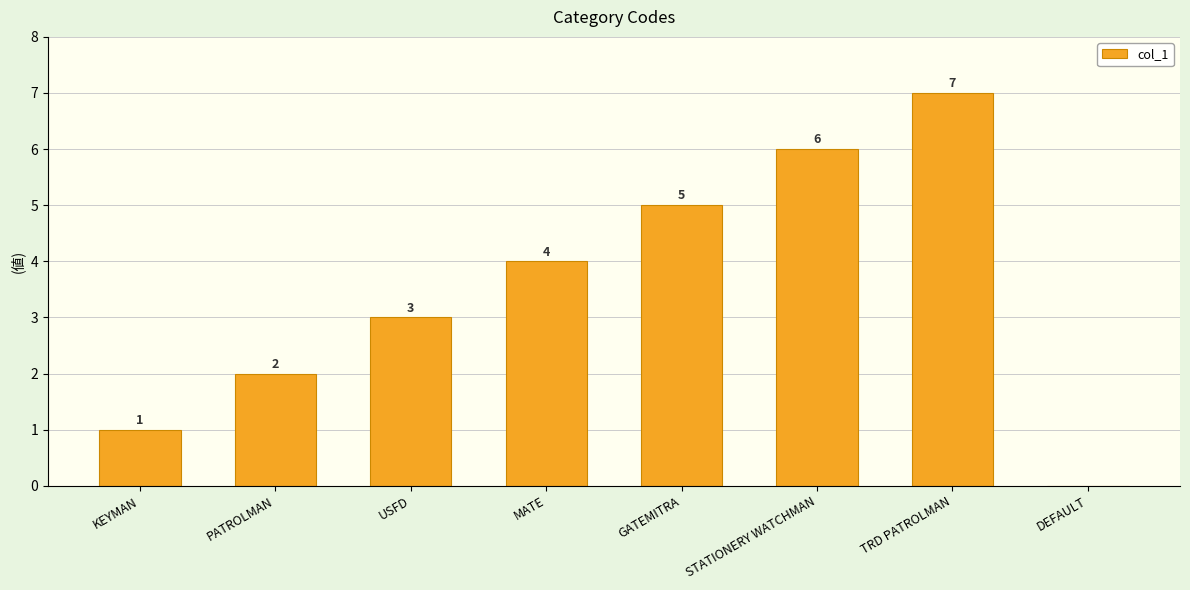

How many positive values are there?

7